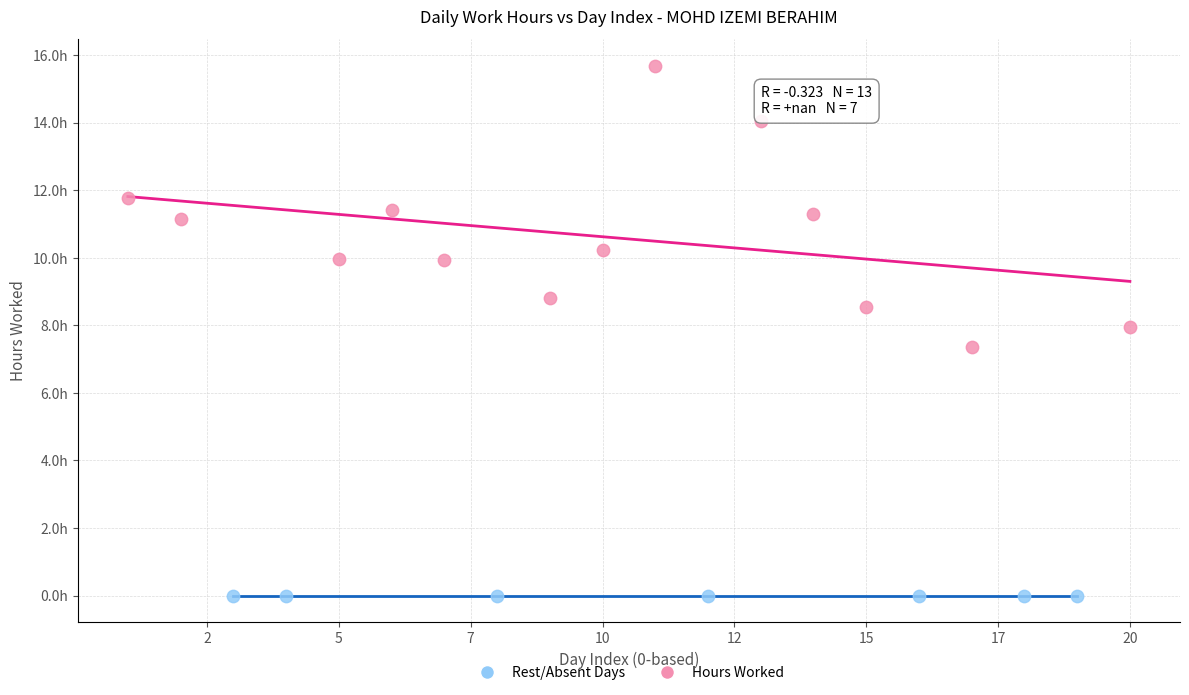

What are all the series names shown in the legend?

Rest/Absent Days, Hours Worked